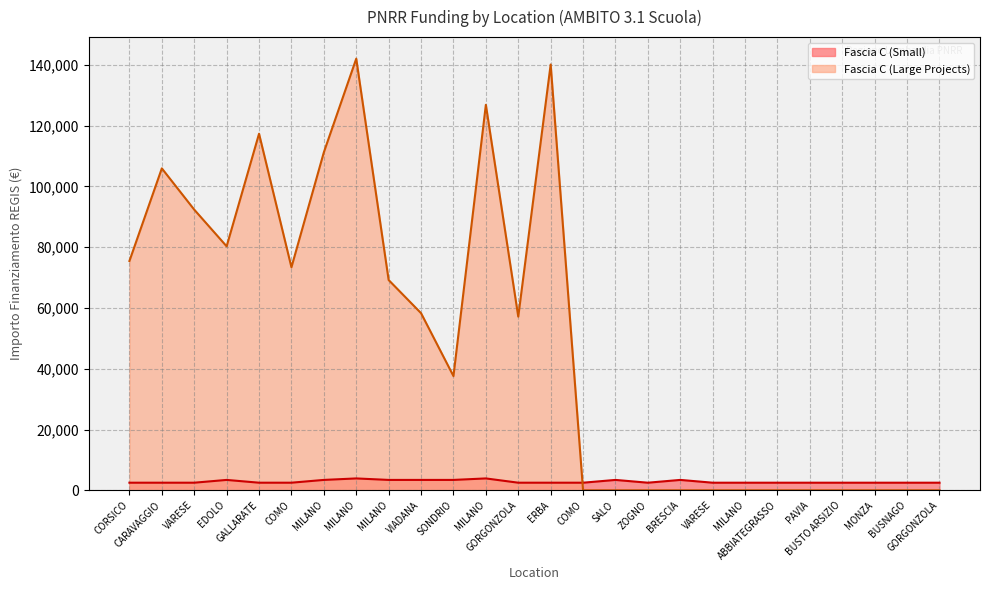

The Fascia C (Large Projects) series shows 126823.9 at MILANO. True or false?

True